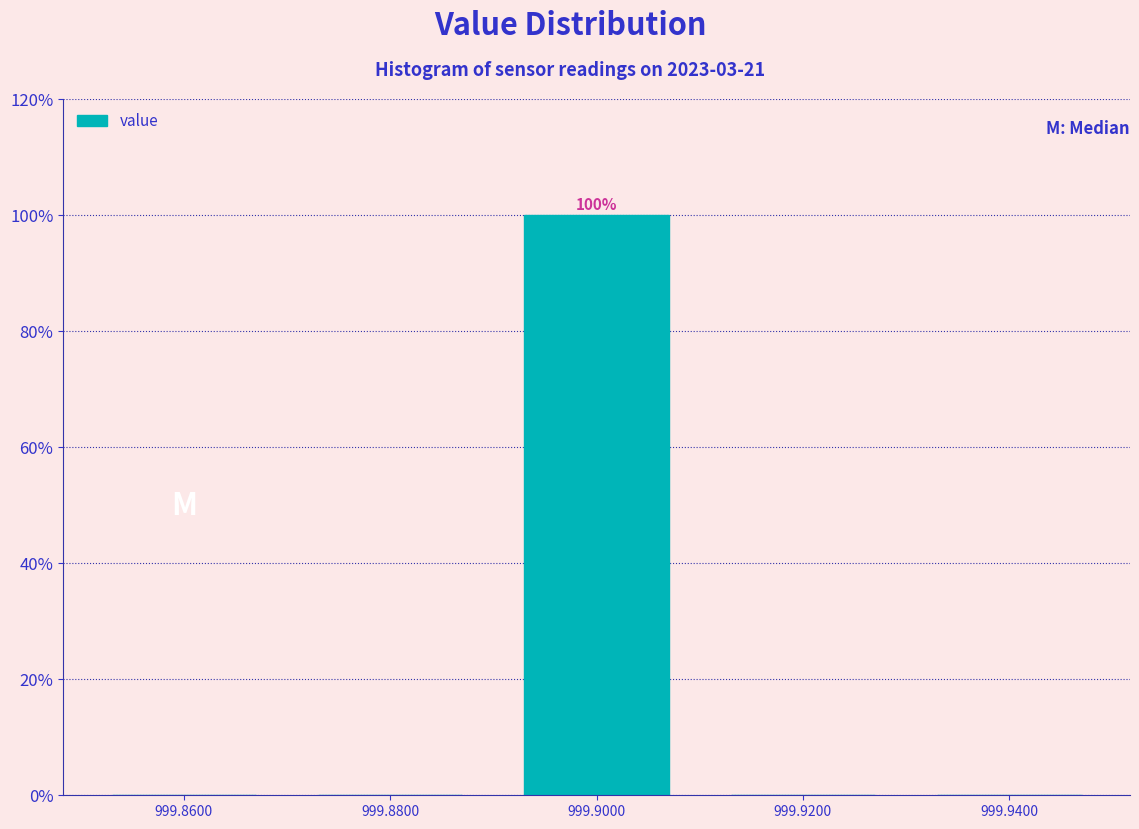

Which range on the x-axis has the tallest bar?

999.89 to 999.91